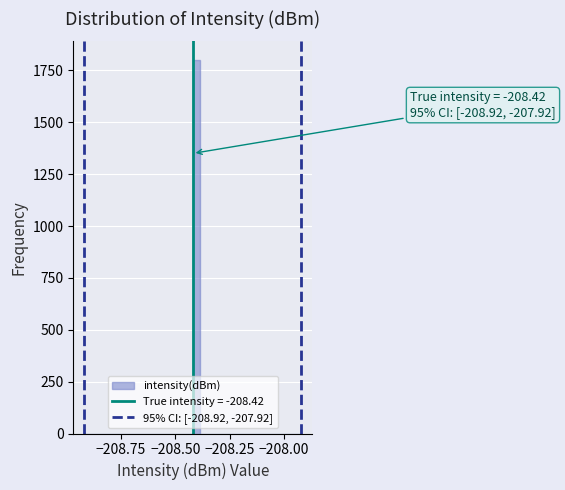

Read against the x-axis, roughly where is the centre of the tallest bar?

-208.40